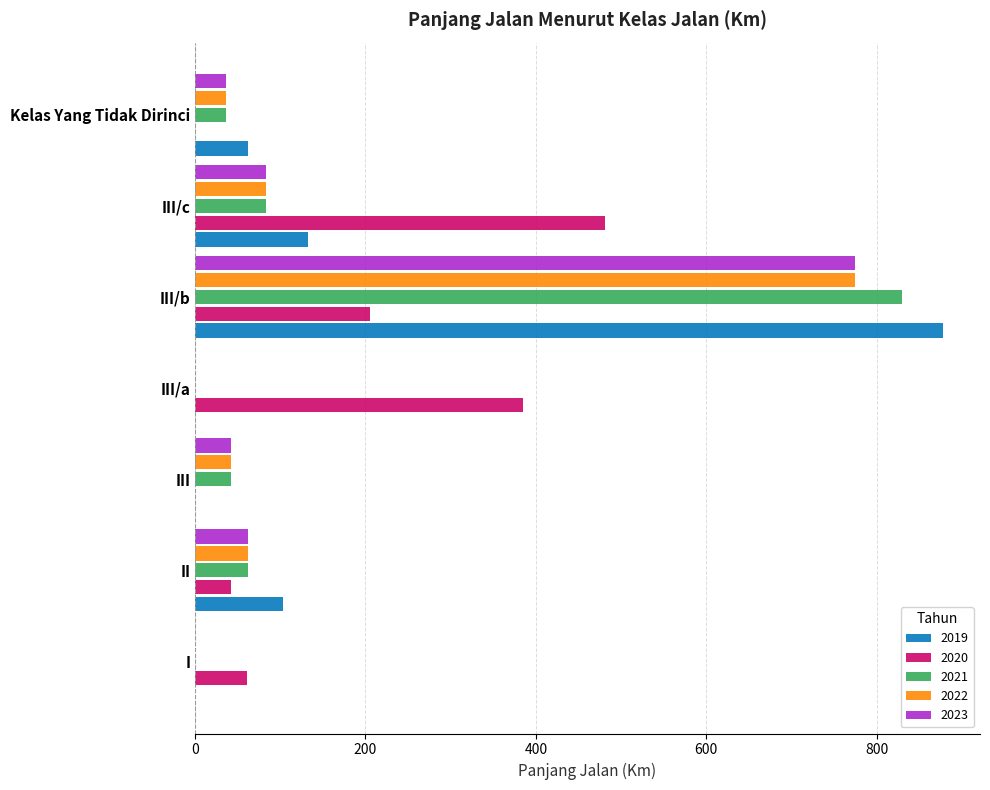

What is the sum of the 2019 values at I and Kelas Yang Tidak Dirinci?

61.9